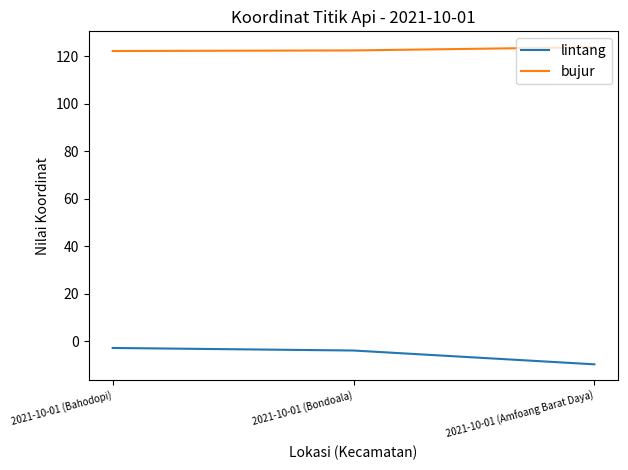

What is the difference between the highest and lowest values at 2021-10-01 (Amfoang Barat Daya)?

133.5